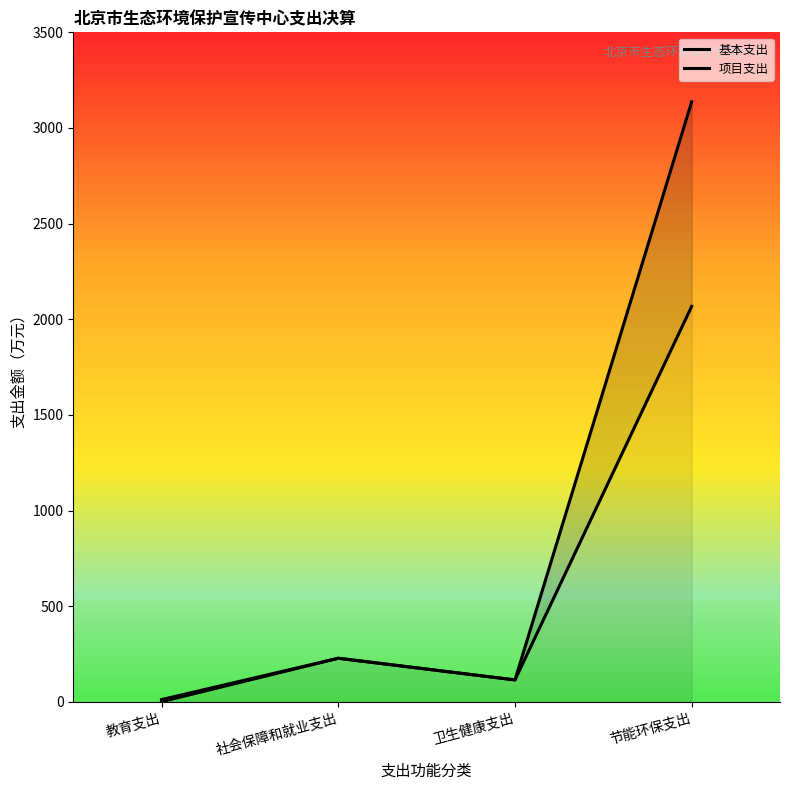

Reading left to right, extract all data points from this chart.

基本支出: 1.0	228.1	114.8	2067.3
项目支出: 12.0	228.1	114.8	3136.8